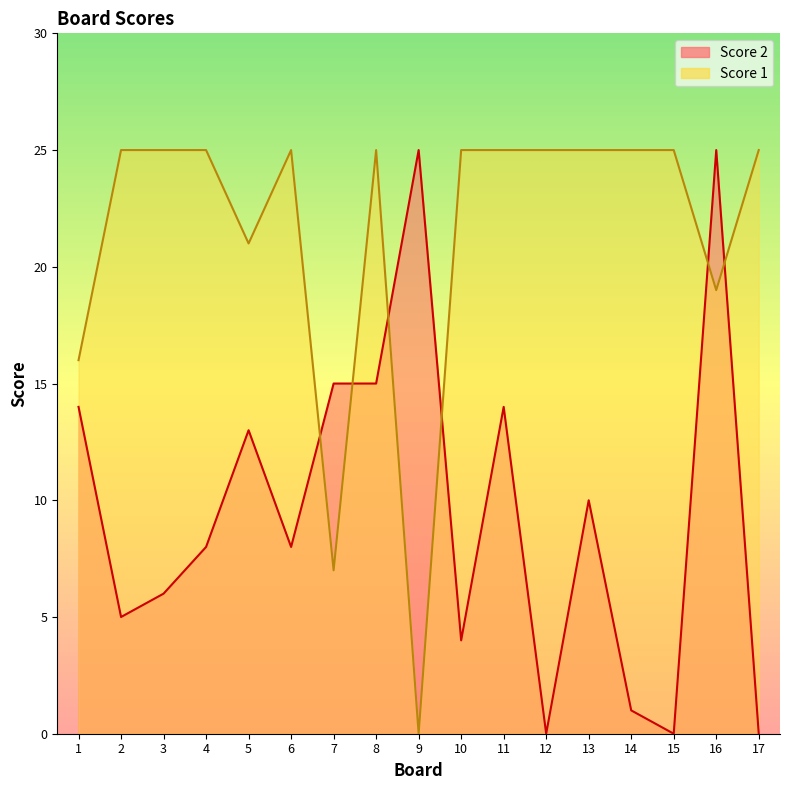

What is the difference between the maximum and minimum values in the Score 2 series?

25